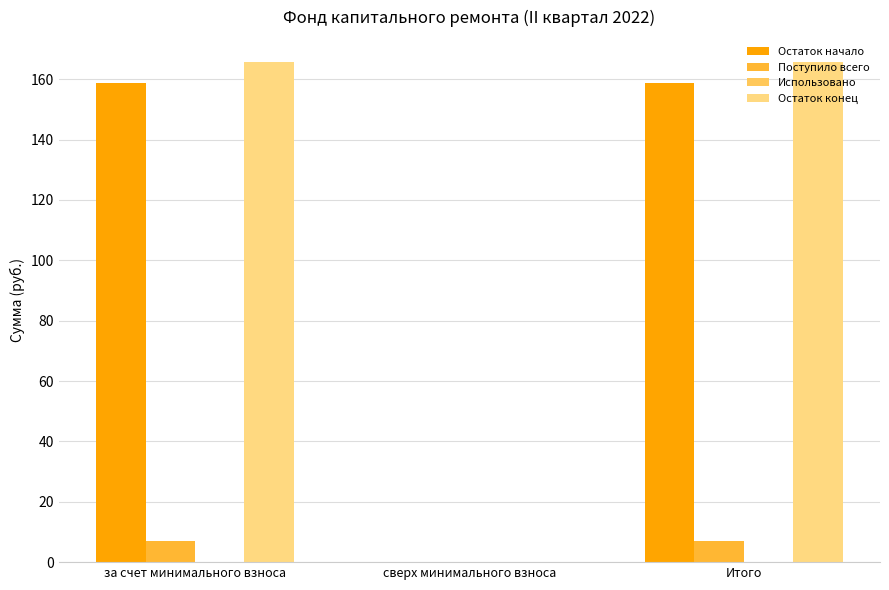

What is the sum of all Поступило всего values?

14.0